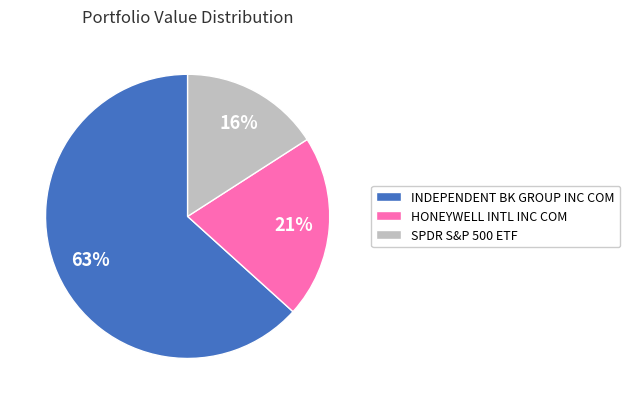

What percentage is the HONEYWELL INTL INC COM slice, to the nearest percent?

21%